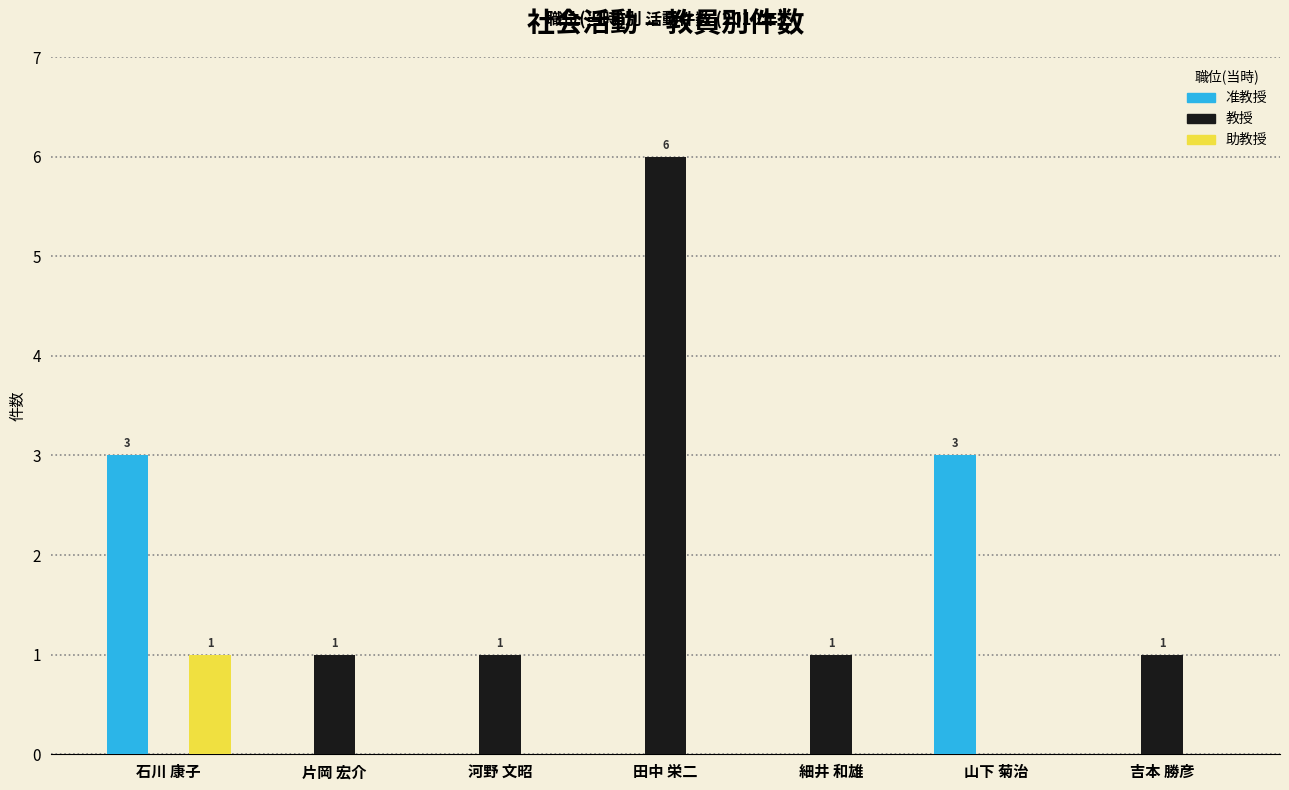

The value of 教授 at 山下 菊治 is 2. True or false?

False